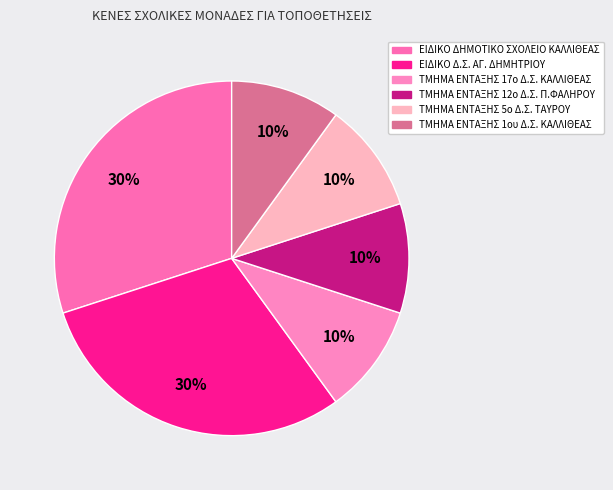

How many segments does this pie chart have?

6